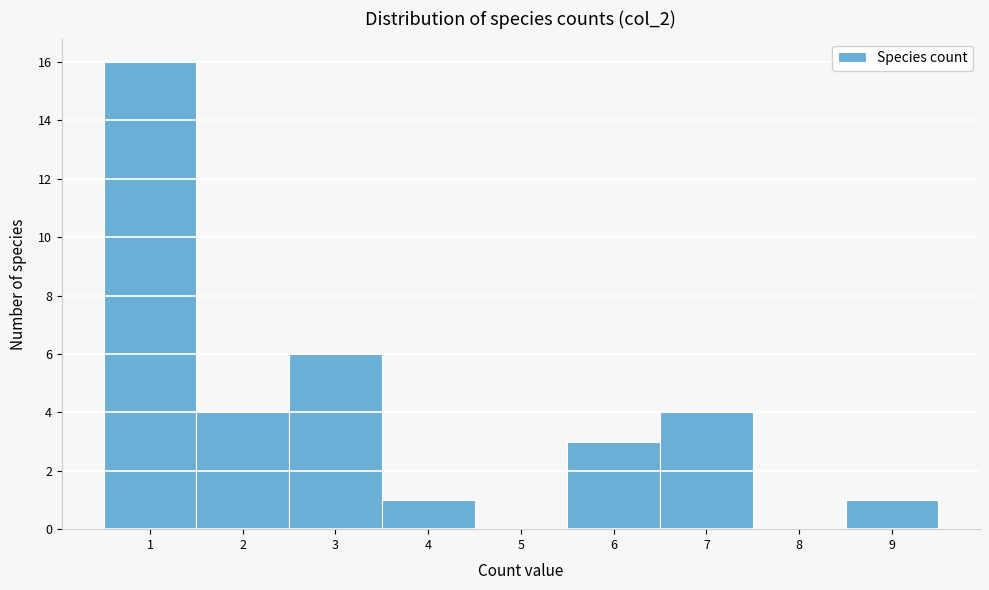

Reading left to right, list every bar in this chart as the range it spans on the x-axis followed by its height. The values are not printed on the chart, so give them approximately, as read against the axis.

0.5 to 1.5: 16
1.5 to 2.5: 4
2.5 to 3.5: 6
3.5 to 4.5: 1
4.5 to 5.5: 0
5.5 to 6.5: 3
6.5 to 7.5: 4
7.5 to 8.5: 0
8.5 to 9.5: 1